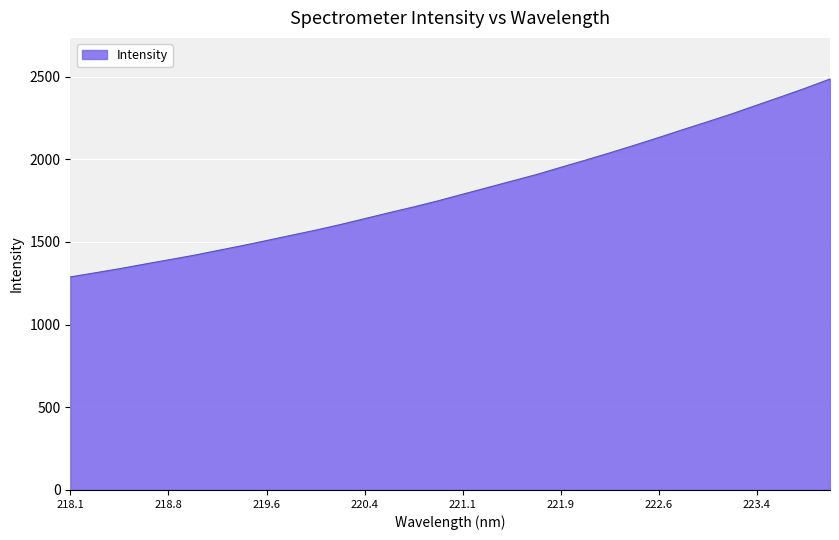

What is the difference between the maximum and minimum values?

1197.2